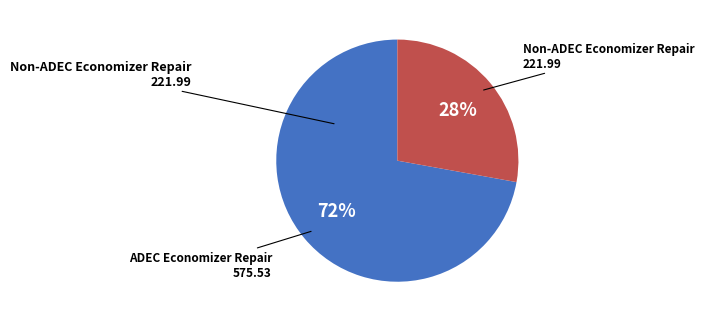

Count the number of slices in the pie.

2